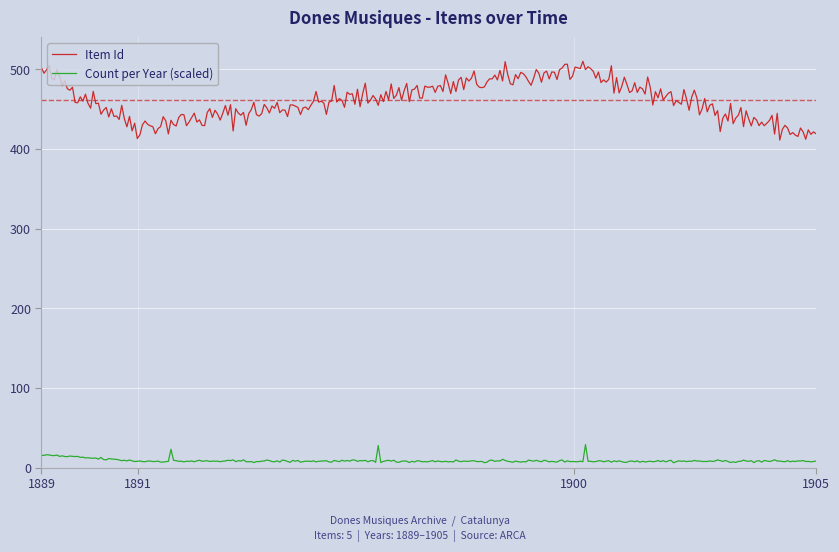

Which series has the widest spread of values?

Item Id